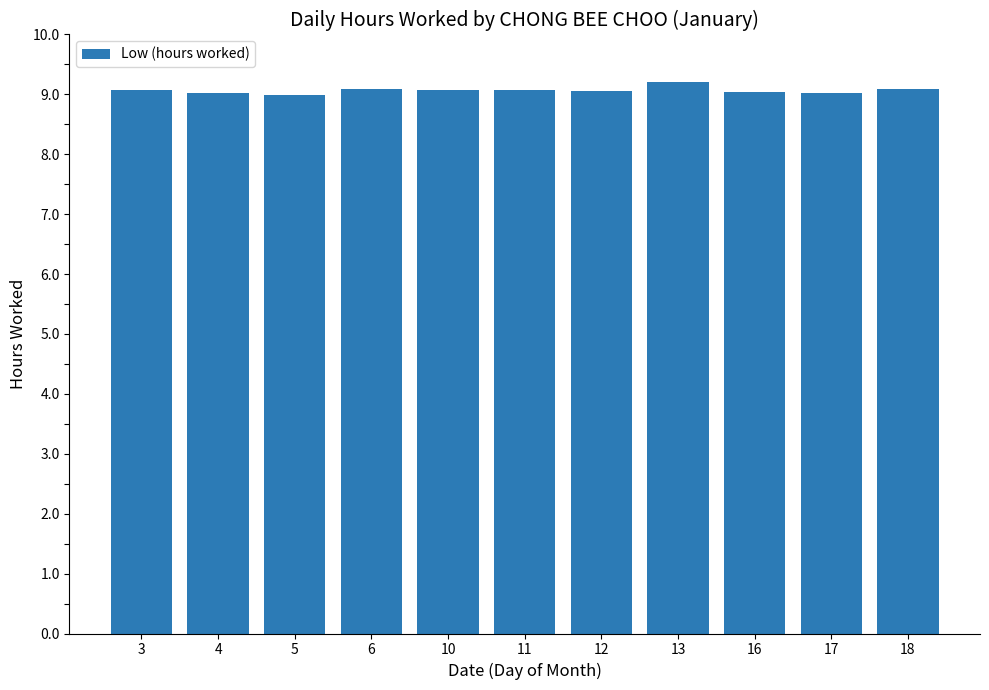

The value at 11 is 2.7. True or false?

False